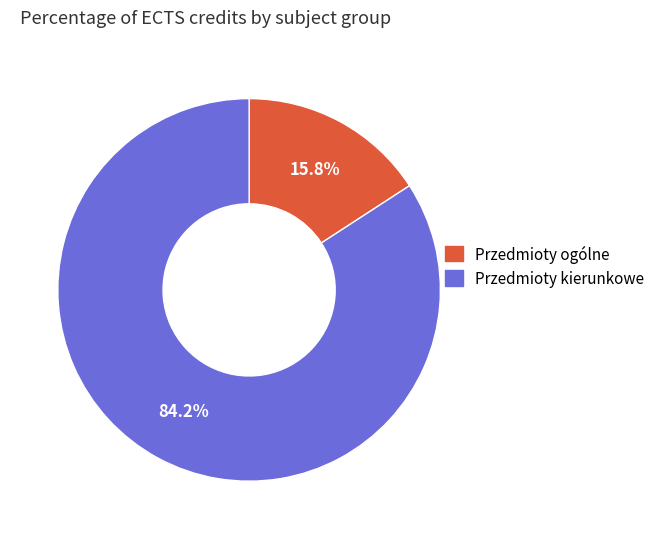

Which category has the smallest portion of the pie?

Przedmioty ogólne